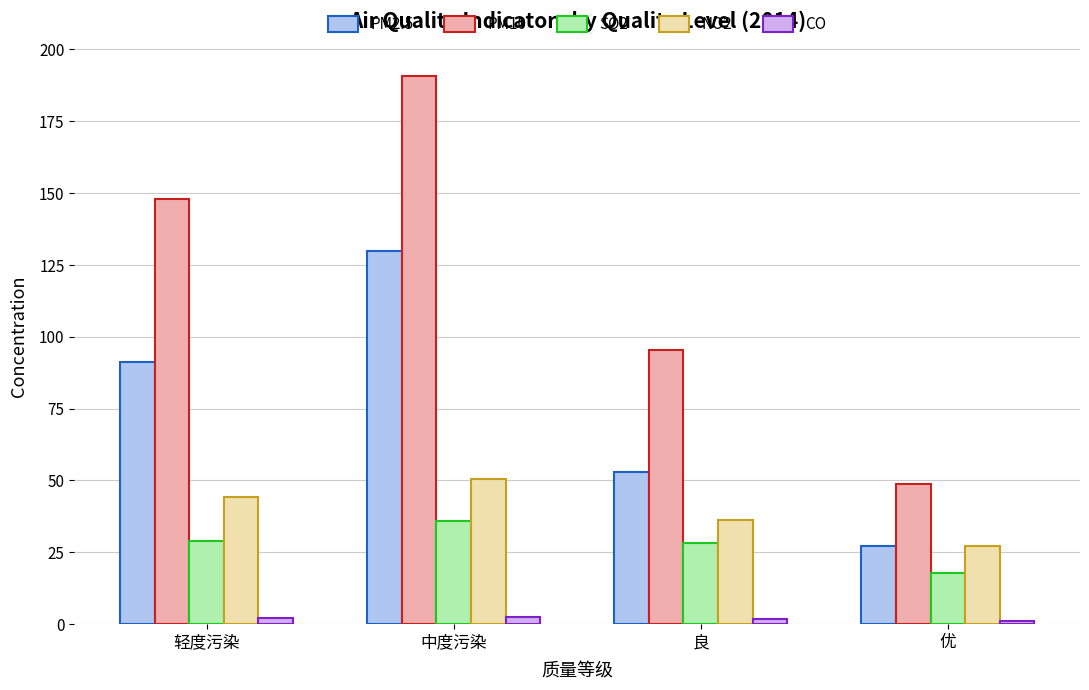

The value of NO2 at 中度污染 is 50.4. True or false?

True